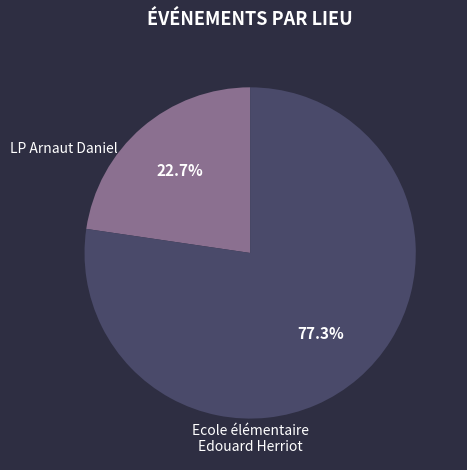

Is there any slice that represents more than half of the pie?

Yes